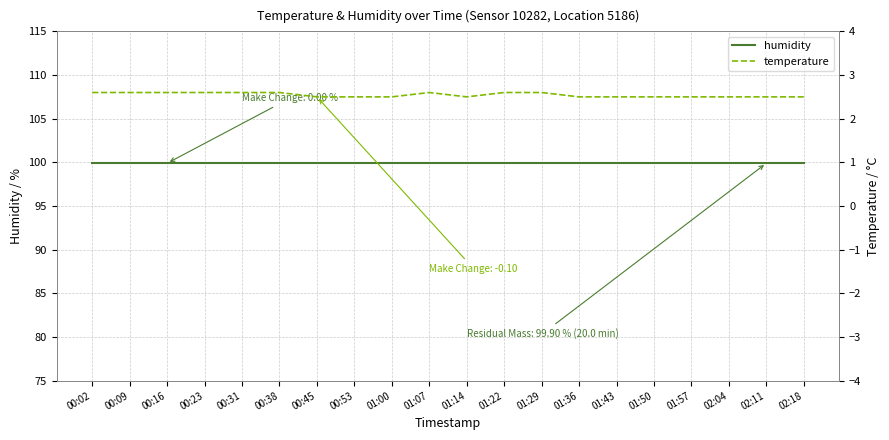

Rank the series at 00:23 from lowest to highest value.

temperature, humidity